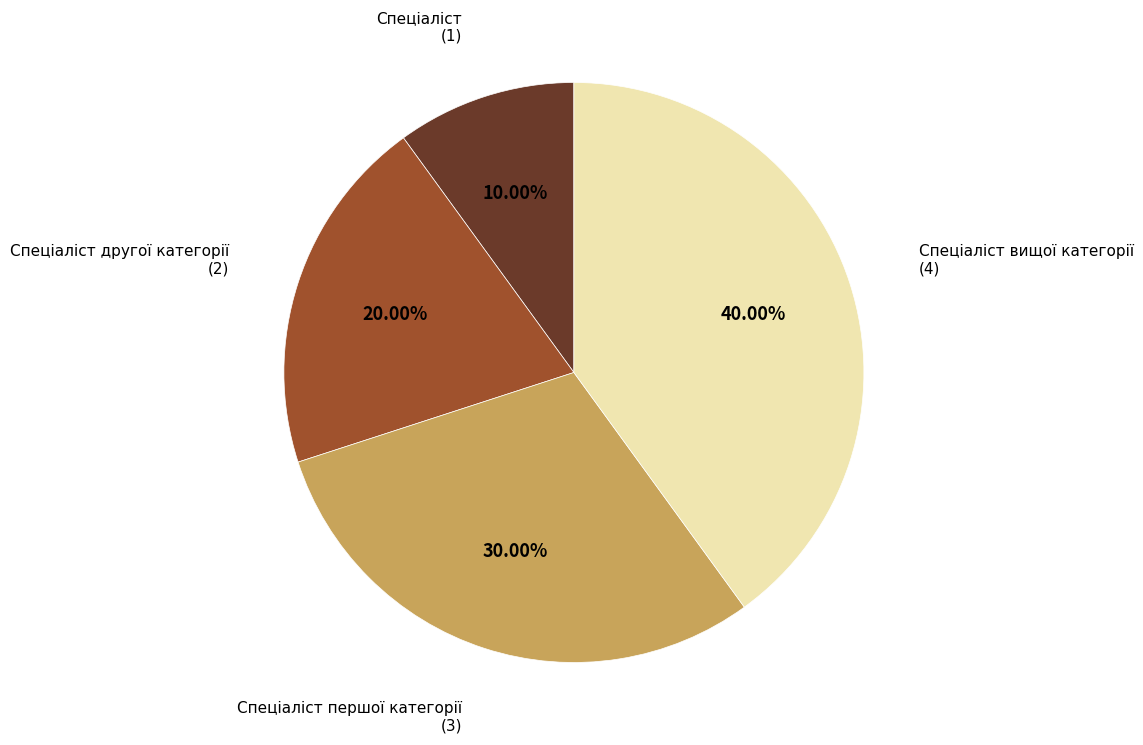

How many segments does this pie chart have?

4